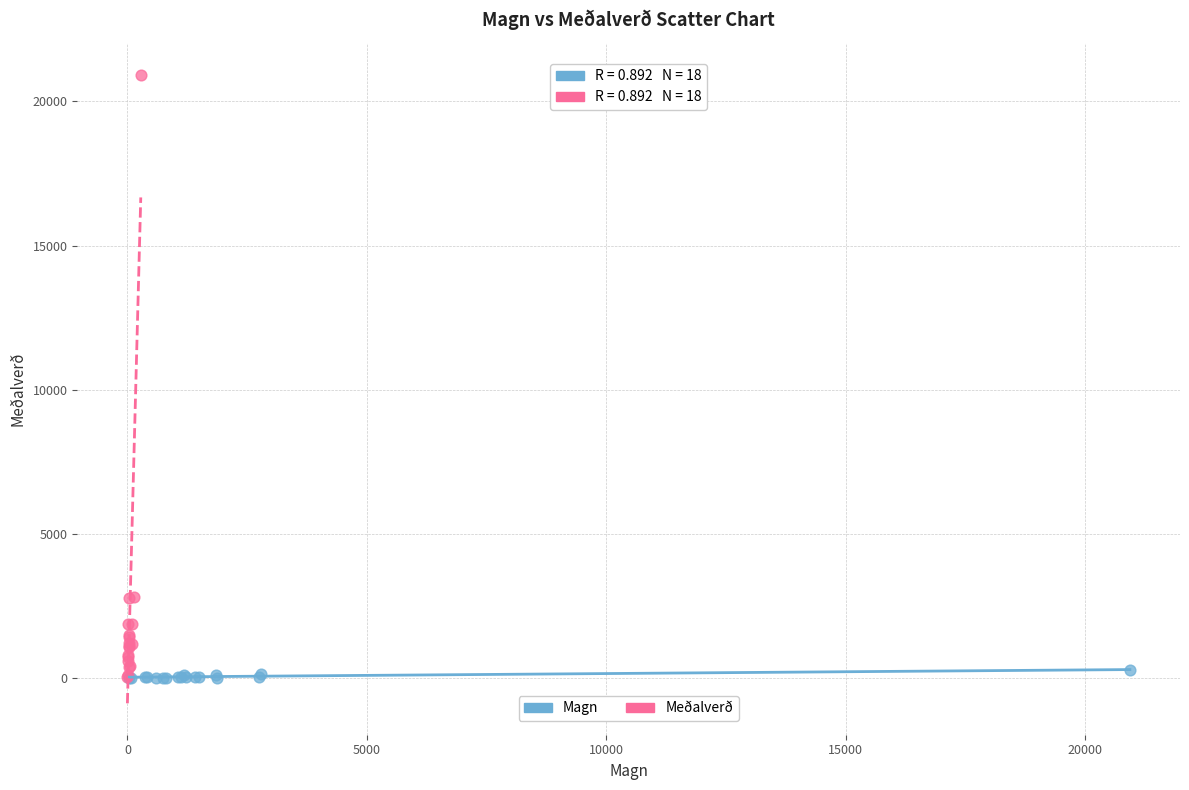

Which series has the largest Y range (max minus min)?

Meðalverð